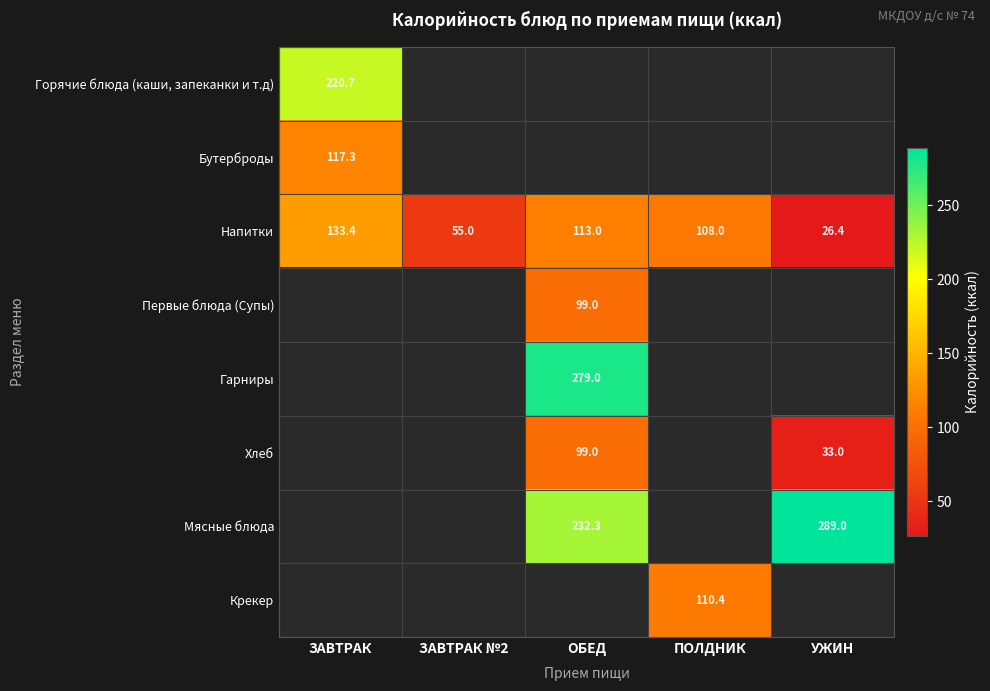

True or false: Хлеб has a value of 51.9 at ОБЕД.

False